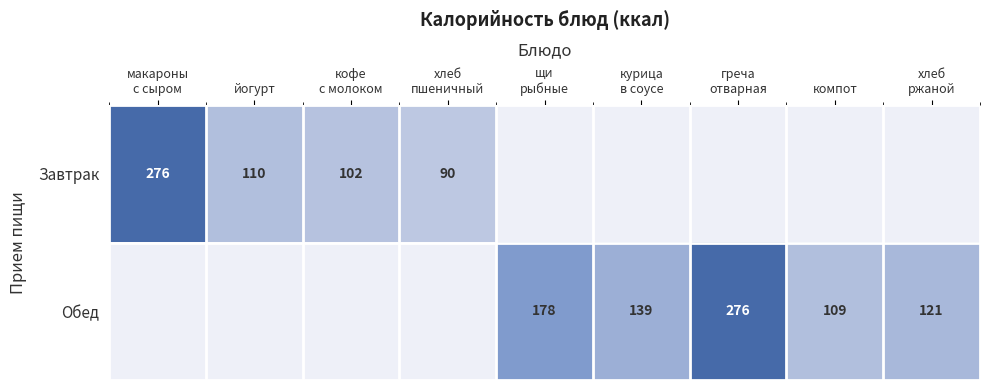

True or false: Завтрак has a value of 186 at йогурт.

False